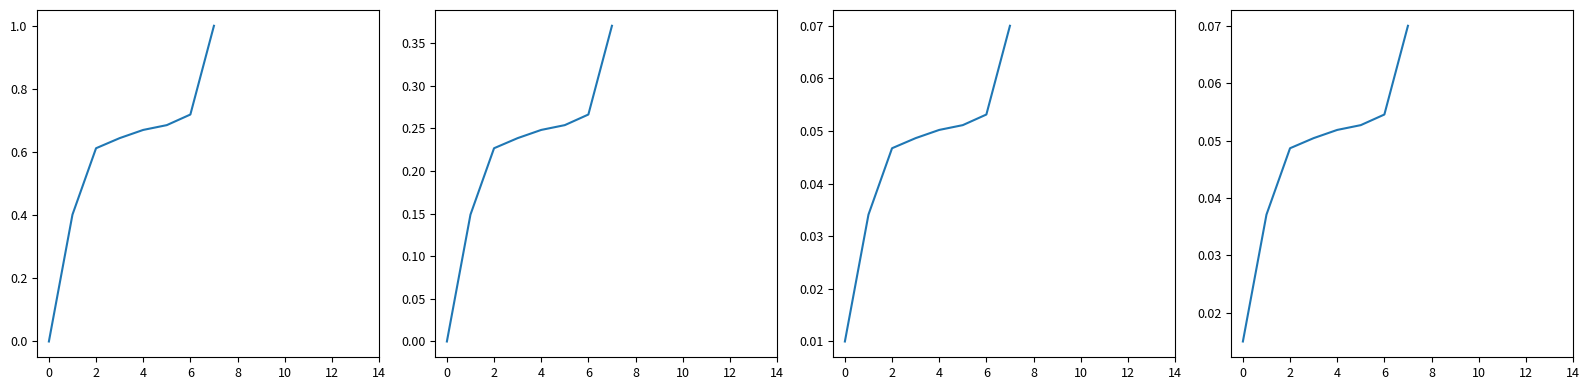

What is the maximum value for ID (normalized)?

1.0